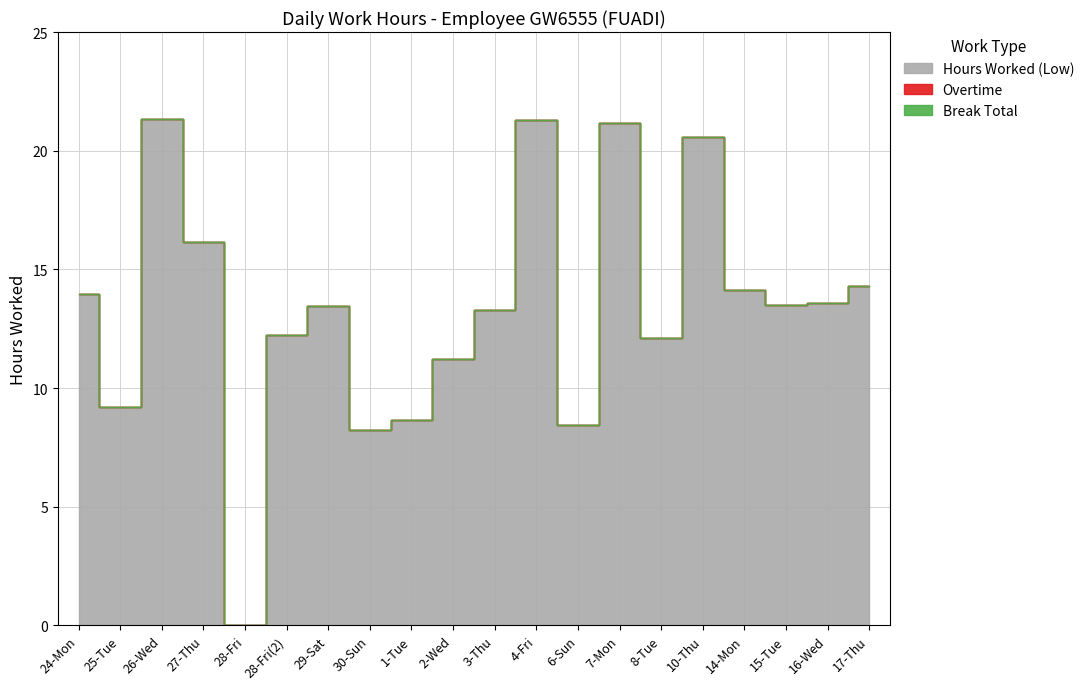

At which label is Overtime closest to 0?

24-Mon